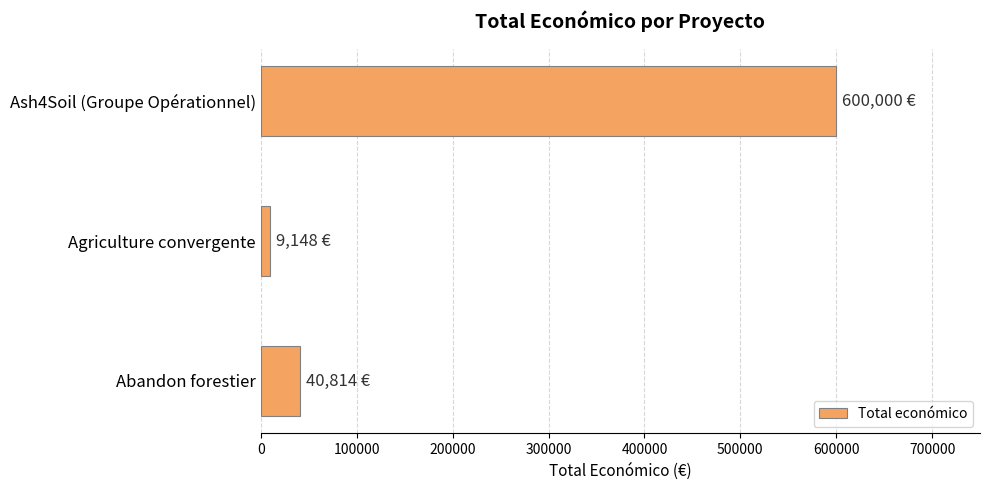

List the labels in order of value, smallest first.

Agriculture convergente, Abandon forestier, Ash4Soil (Groupe Opérationnel)